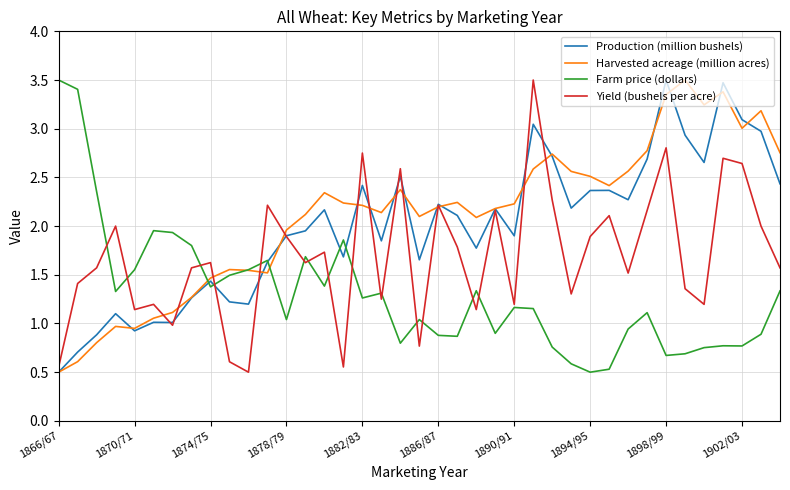

What is the greatest value displayed?

3.5